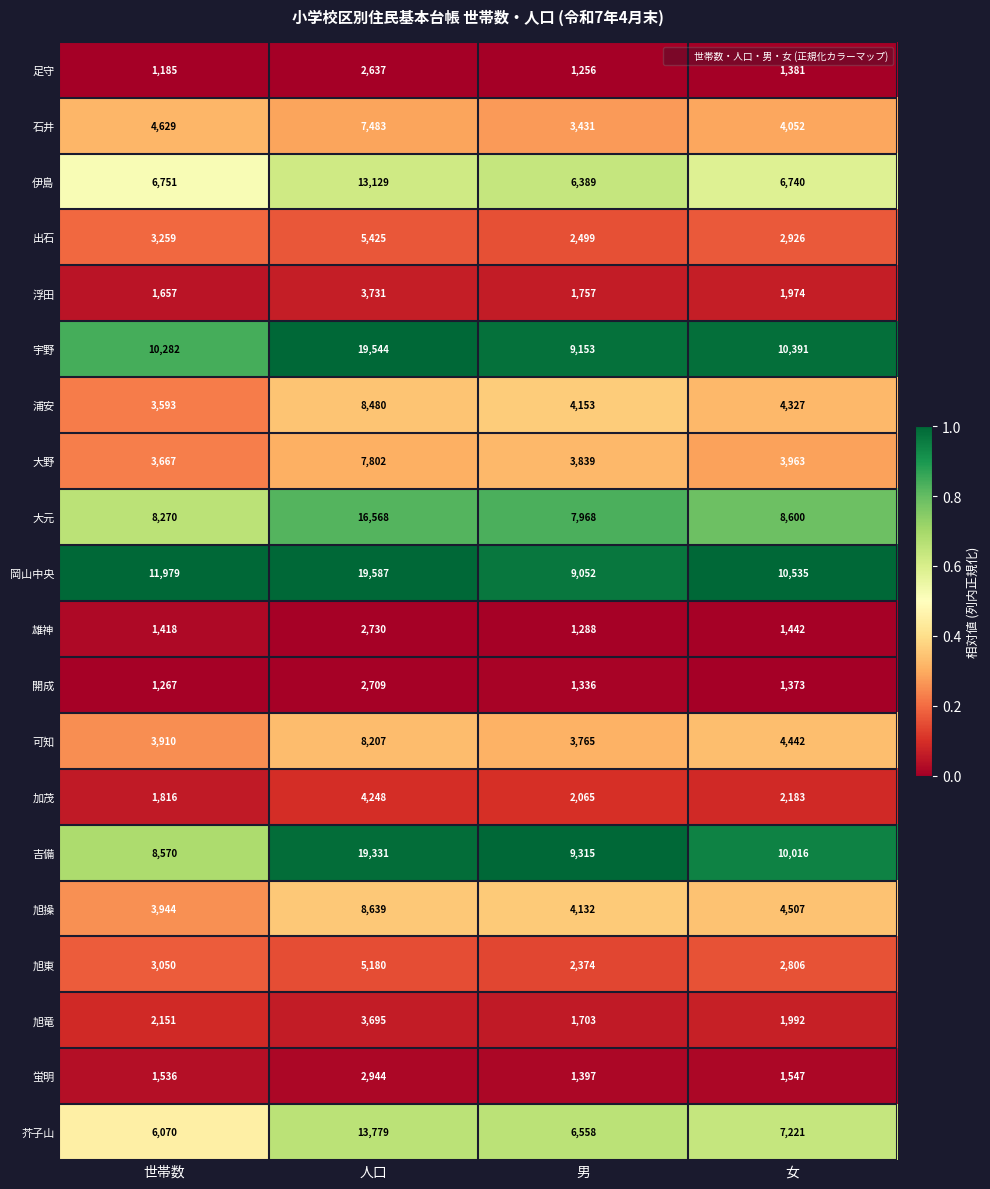

True or false: 浦安 has a value of 8480 at 人口.

True